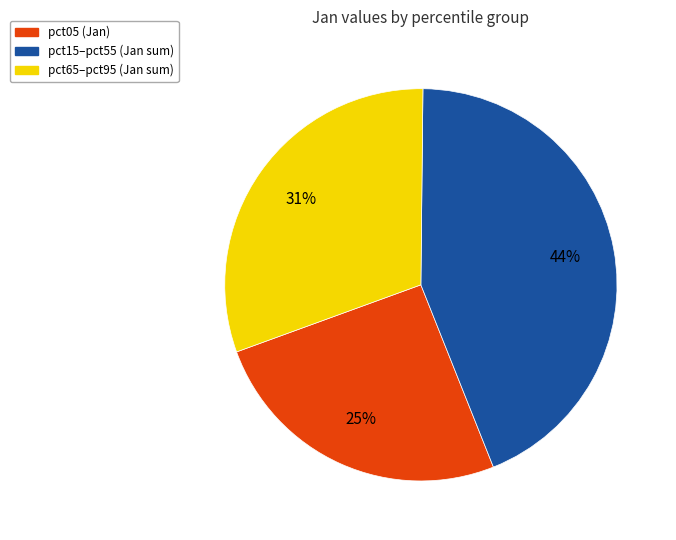

Is there a majority slice in this chart?

No